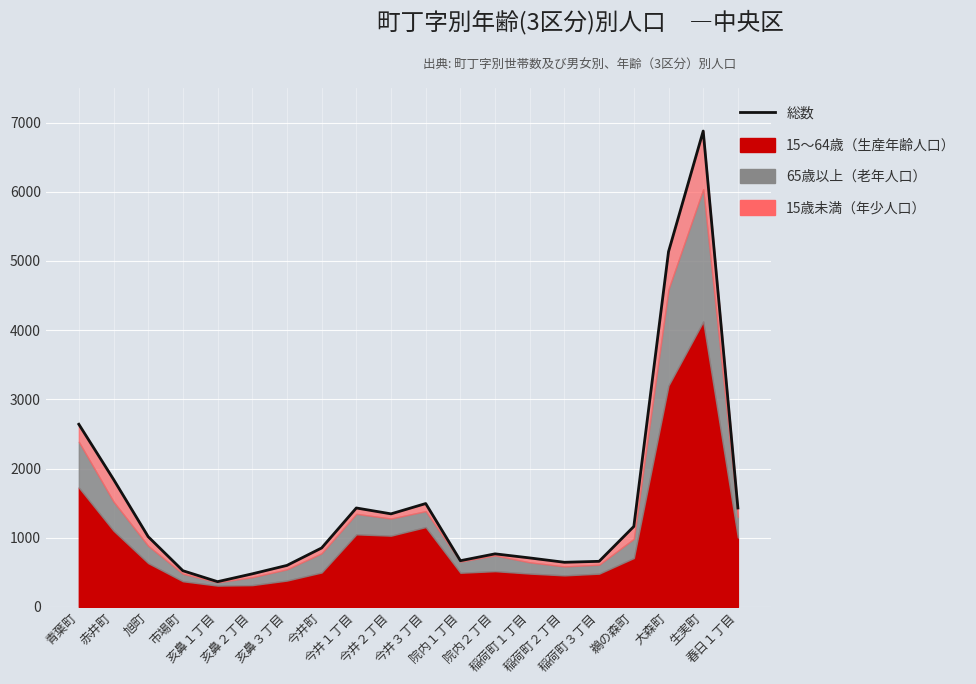

What is the label of the 10th point from the right?

今井３丁目